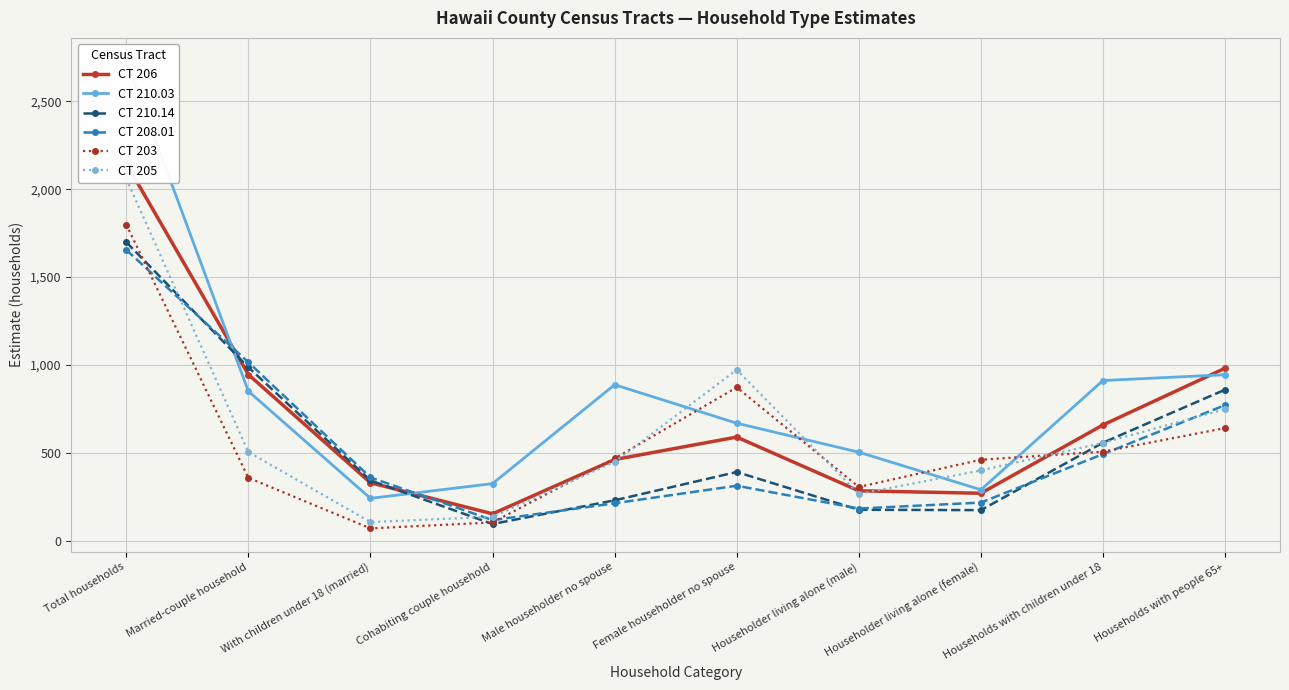

What is the label of the 7th point from the right?

Cohabiting couple household